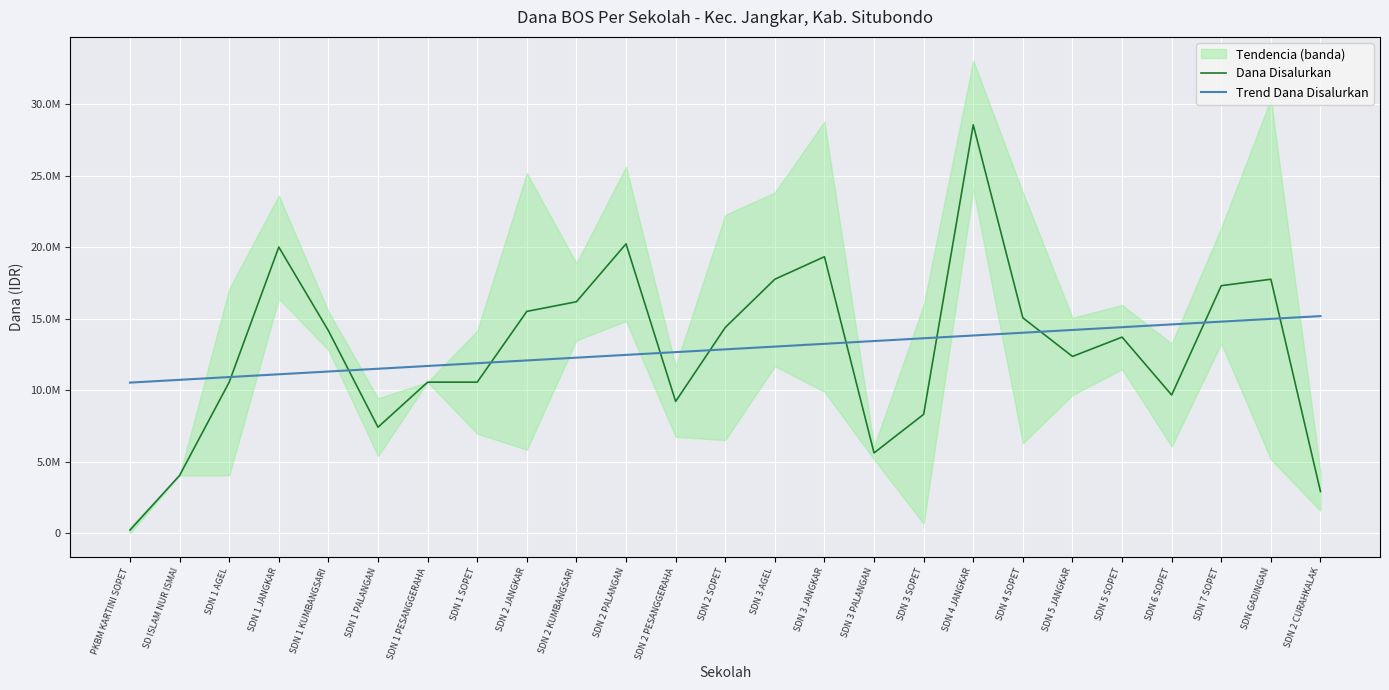

Rank the categories by Trend Dana Disalurkan value from lowest to highest.

PKBM KARTINI SOPET, SD ISLAM NUR ISMAI, SDN 1 AGEL, SDN 1 JANGKAR, SDN 1 KUMBANGSARI, SDN 1 PALANGAN, SDN 1 PESANGGERAHA, SDN 1 SOPET, SDN 2 JANGKAR, SDN 2 KUMBANGSARI, SDN 2 PALANGAN, SDN 2 PESANGGERAHA, SDN 2 SOPET, SDN 3 AGEL, SDN 3 JANGKAR, SDN 3 PALANGAN, SDN 3 SOPET, SDN 4 JANGKAR, SDN 4 SOPET, SDN 5 JANGKAR, SDN 5 SOPET, SDN 6 SOPET, SDN 7 SOPET, SDN GADINGAN, SDN 2 CURAHKALAK